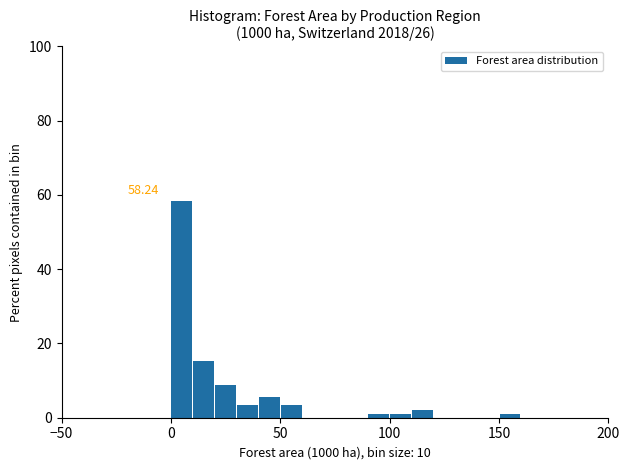

Around what value on the x-axis is the tallest bar? Give the approximate position of its centre, as read against the axis.

5